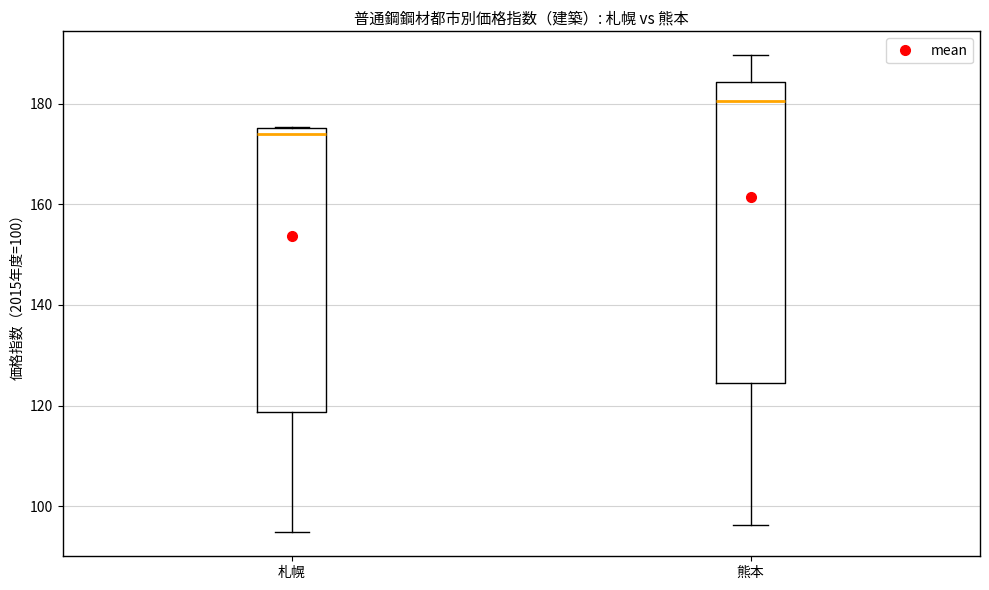

Where does the lower whisker of the box for 札幌 end on the y-axis? The values are not printed on the chart, so give them approximately, as read against the axis.

94